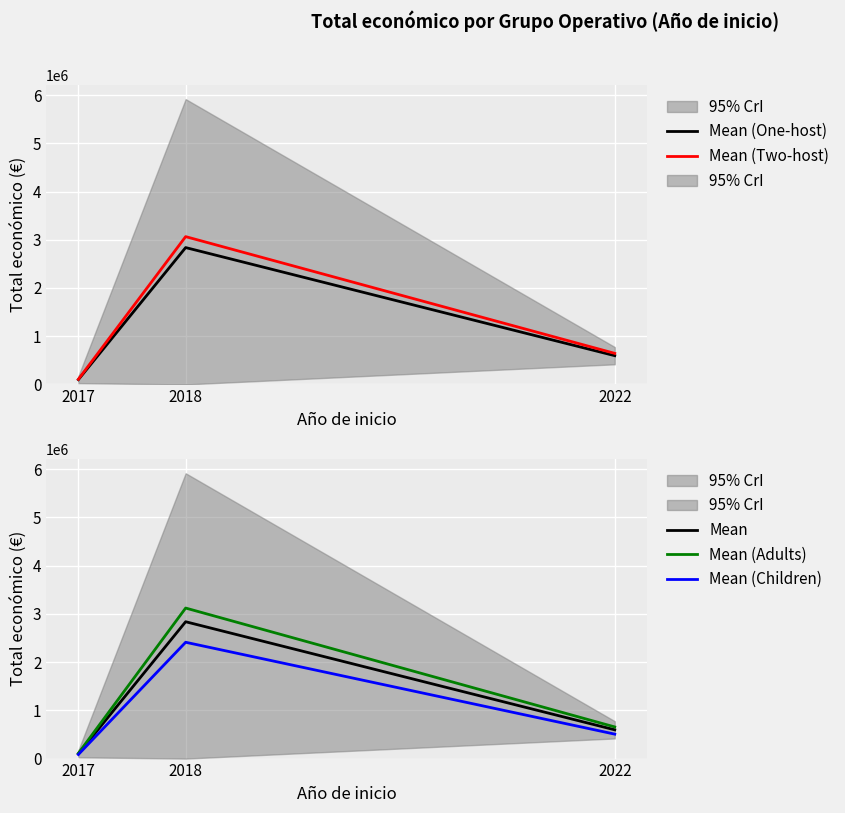

At which label does Mean (Two-host) first exceed 644077?

2018